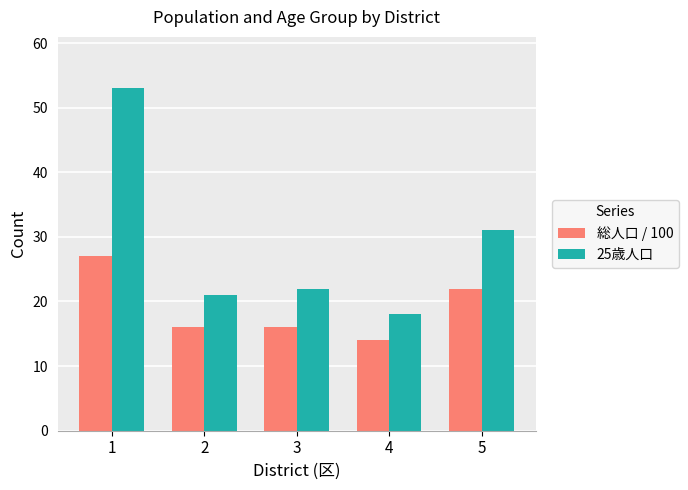

List the series in order of their overall mean, highest first.

25歳人口, 総人口 / 100